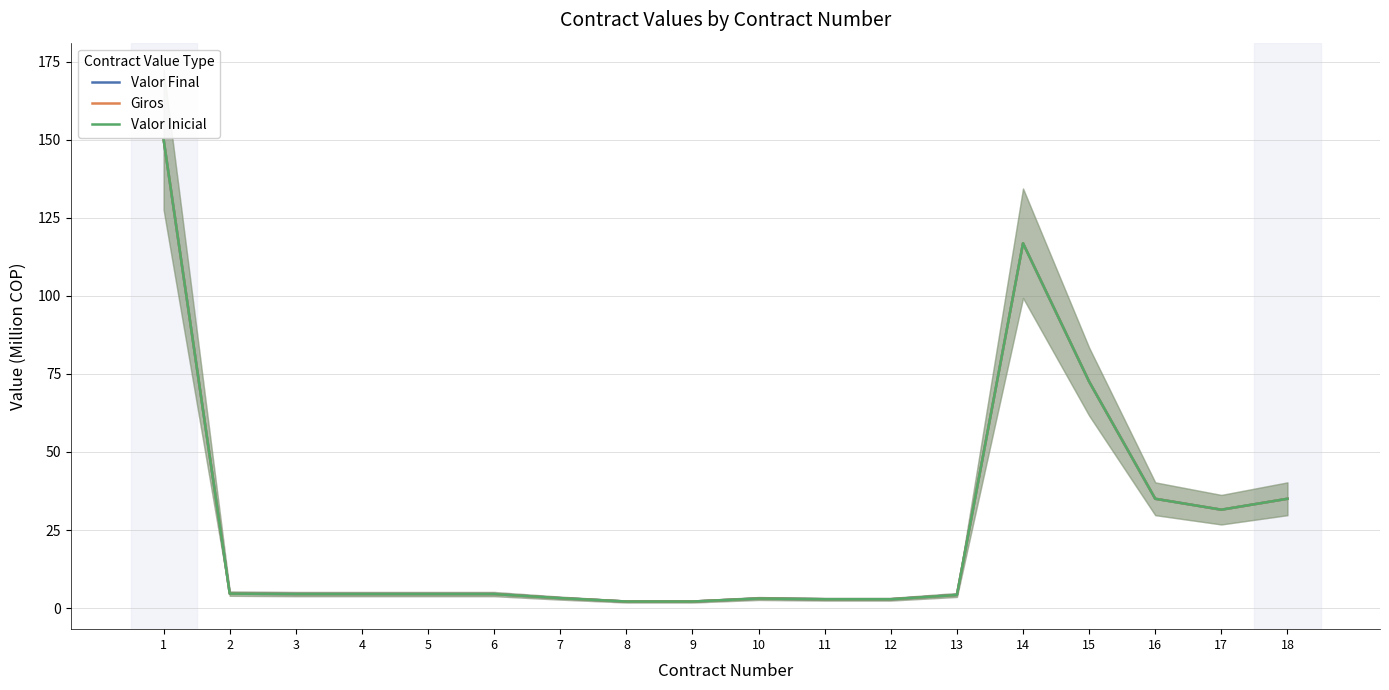

How many interior local peaks does the Giros series have?

2